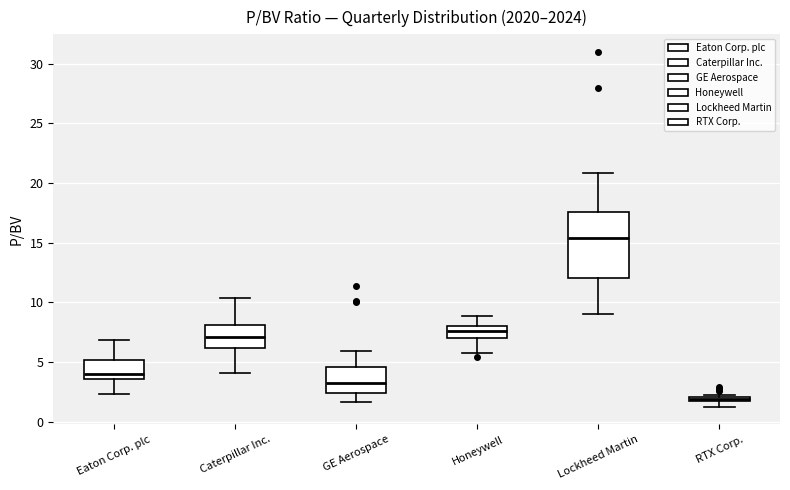

Comparing the boxes themselves (not the whiskers), which one is the tallest?

Lockheed Martin